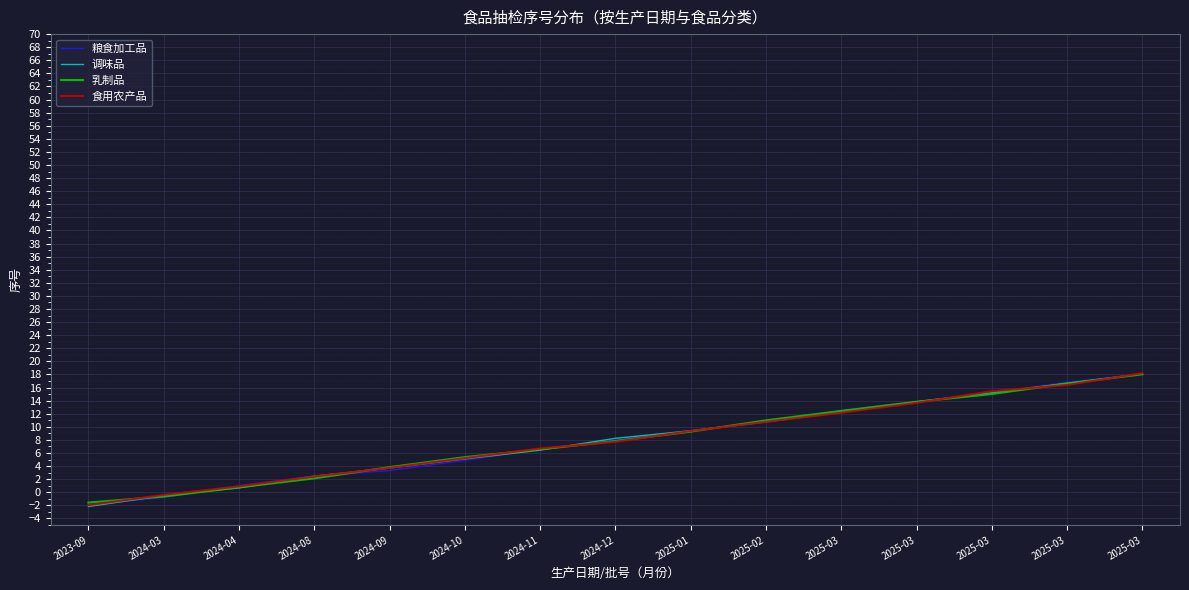

What is the greatest value displayed?

18.2